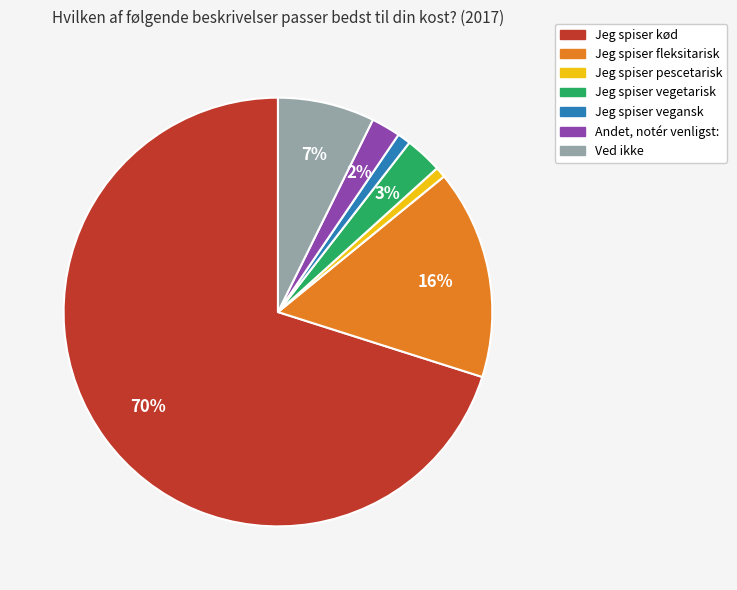

Does Jeg spiser kød represent more than half of the total?

Yes